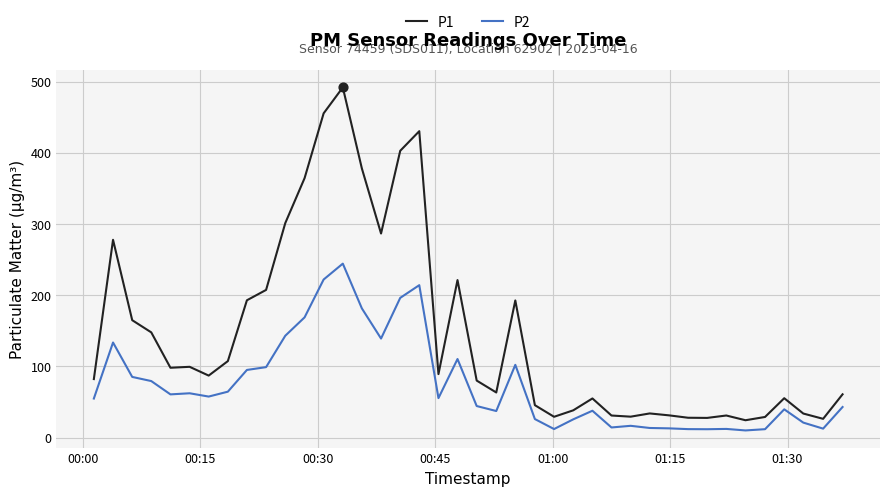

At how many categories does at least one series exceed 199?

11